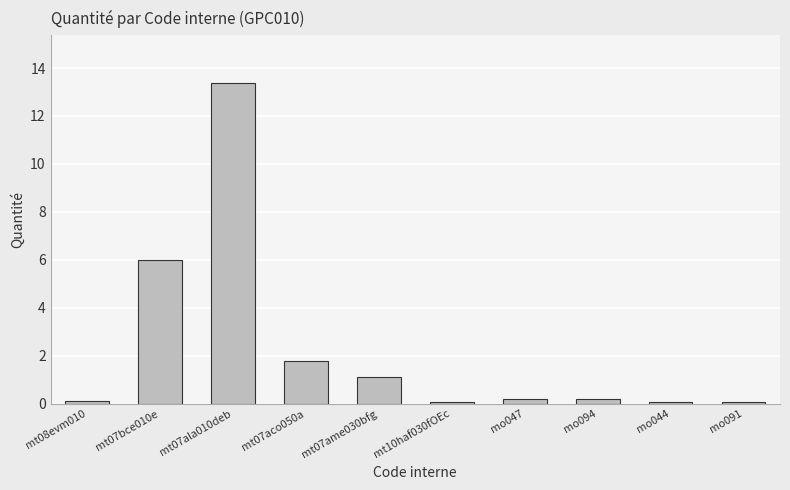

How many categories are shown in the chart?

10